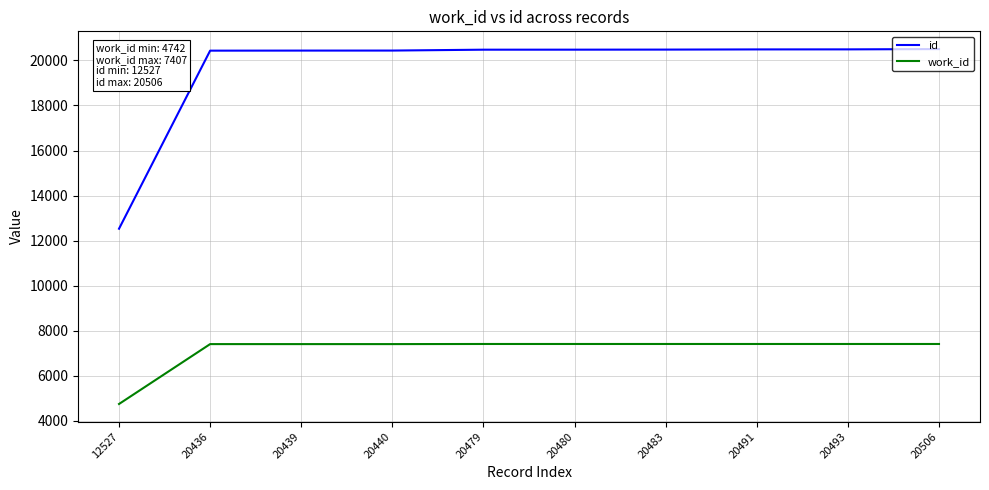

Is this an area chart (filled region under the line)?

No